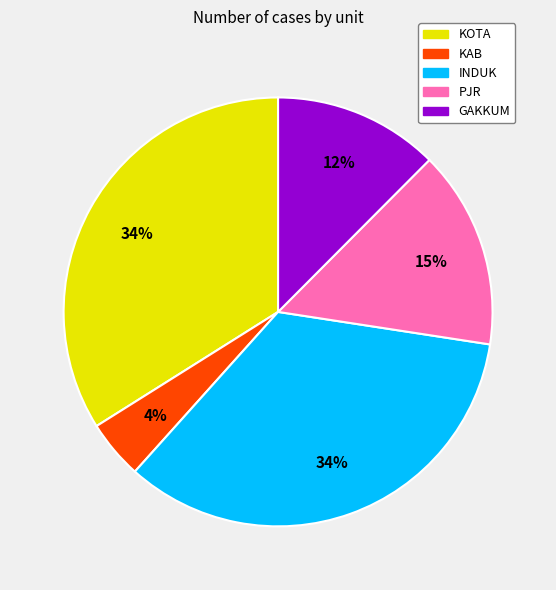

Count the number of slices in the pie.

5